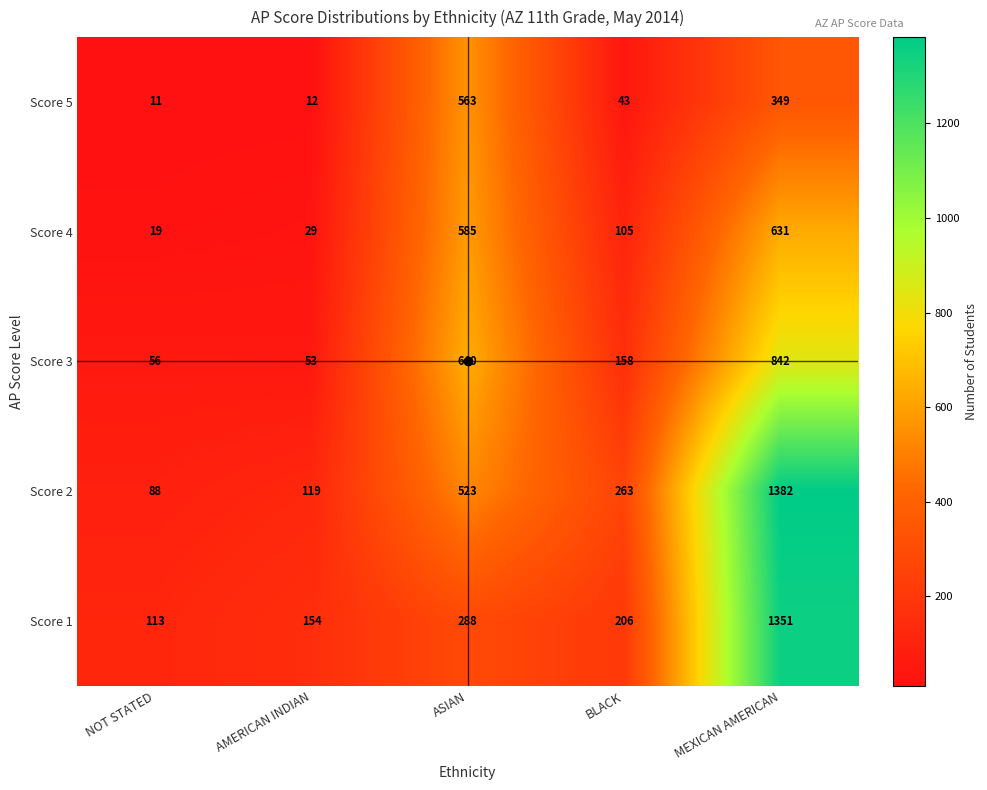

Is the value of Score 1 at ASIAN greater than the value of Score 5 at ASIAN?

No